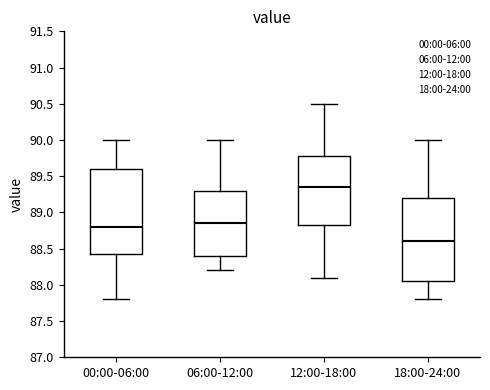

Reading left to right, read every box against the y-axis: the position of its median line, the range the box covers, and the ends of its whiskers. The values are not printed on the chart, so give them approximately, as read against the axis.

00:00-06:00: median 88.80, box 88.45 to 89.60, whiskers 87.80 to 90.00
06:00-12:00: median 88.85, box 88.40 to 89.30, whiskers 88.20 to 90.00
12:00-18:00: median 89.35, box 88.85 to 89.80, whiskers 88.10 to 90.50
18:00-24:00: median 88.60, box 88.05 to 89.20, whiskers 87.80 to 90.00